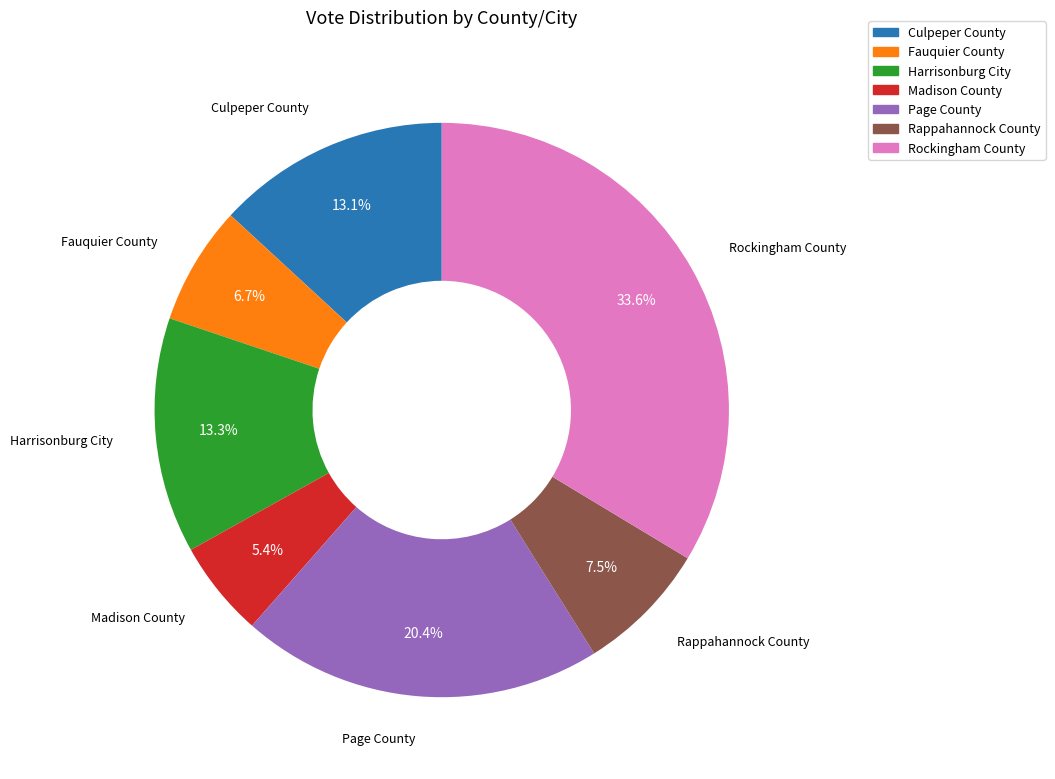

What is the largest slice in the pie chart?

Rockingham County